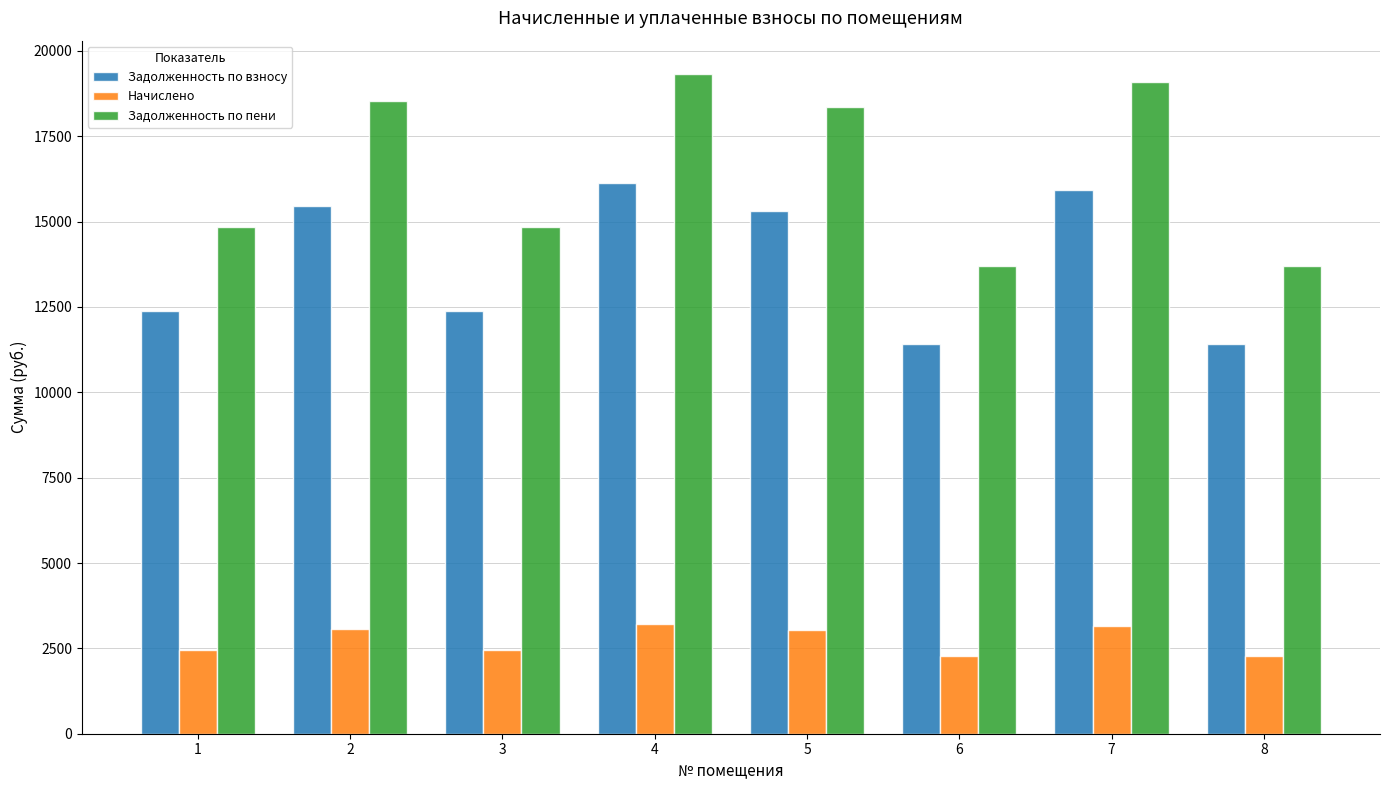

What is the difference between the Начислено values at 3 and 5?

581.8